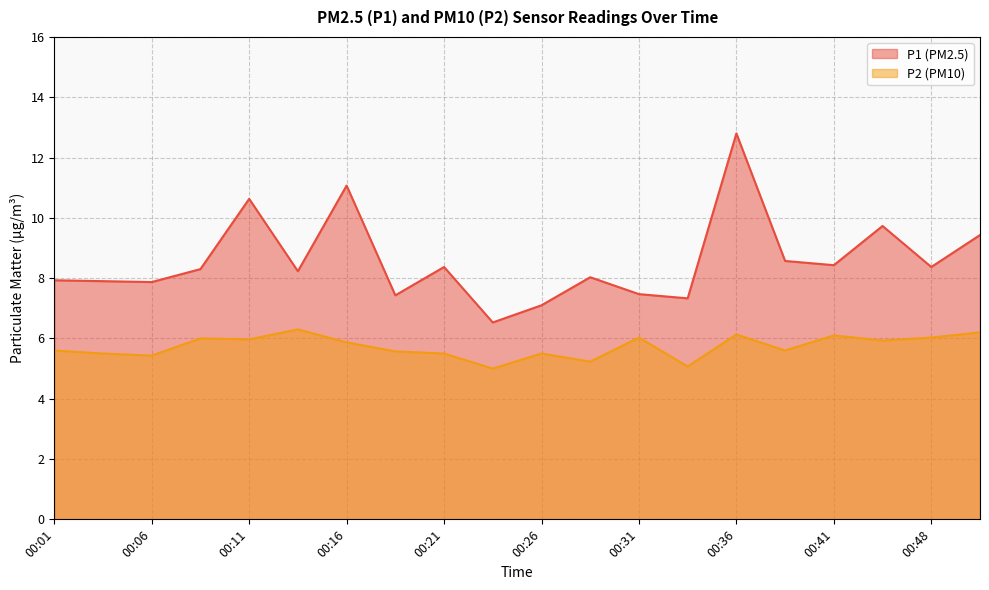

True or false: P2 and P1 intersect in this chart.

False